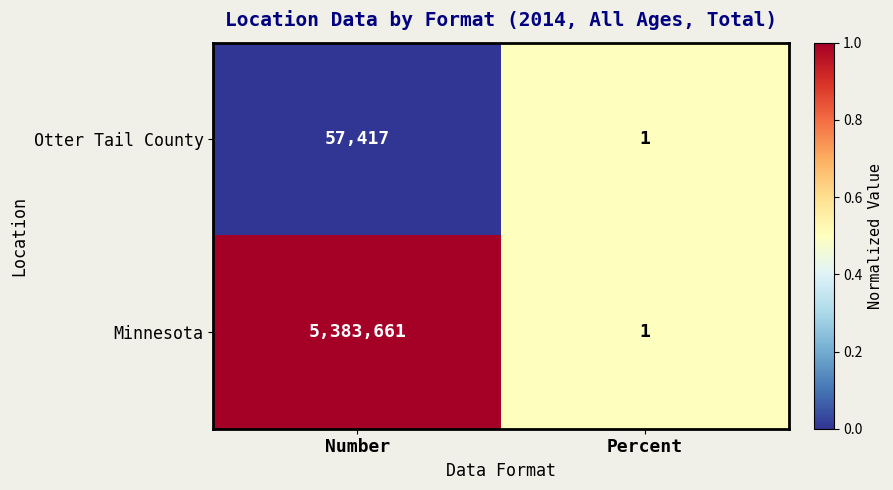

What is the average value of the Otter Tail County series?

28709